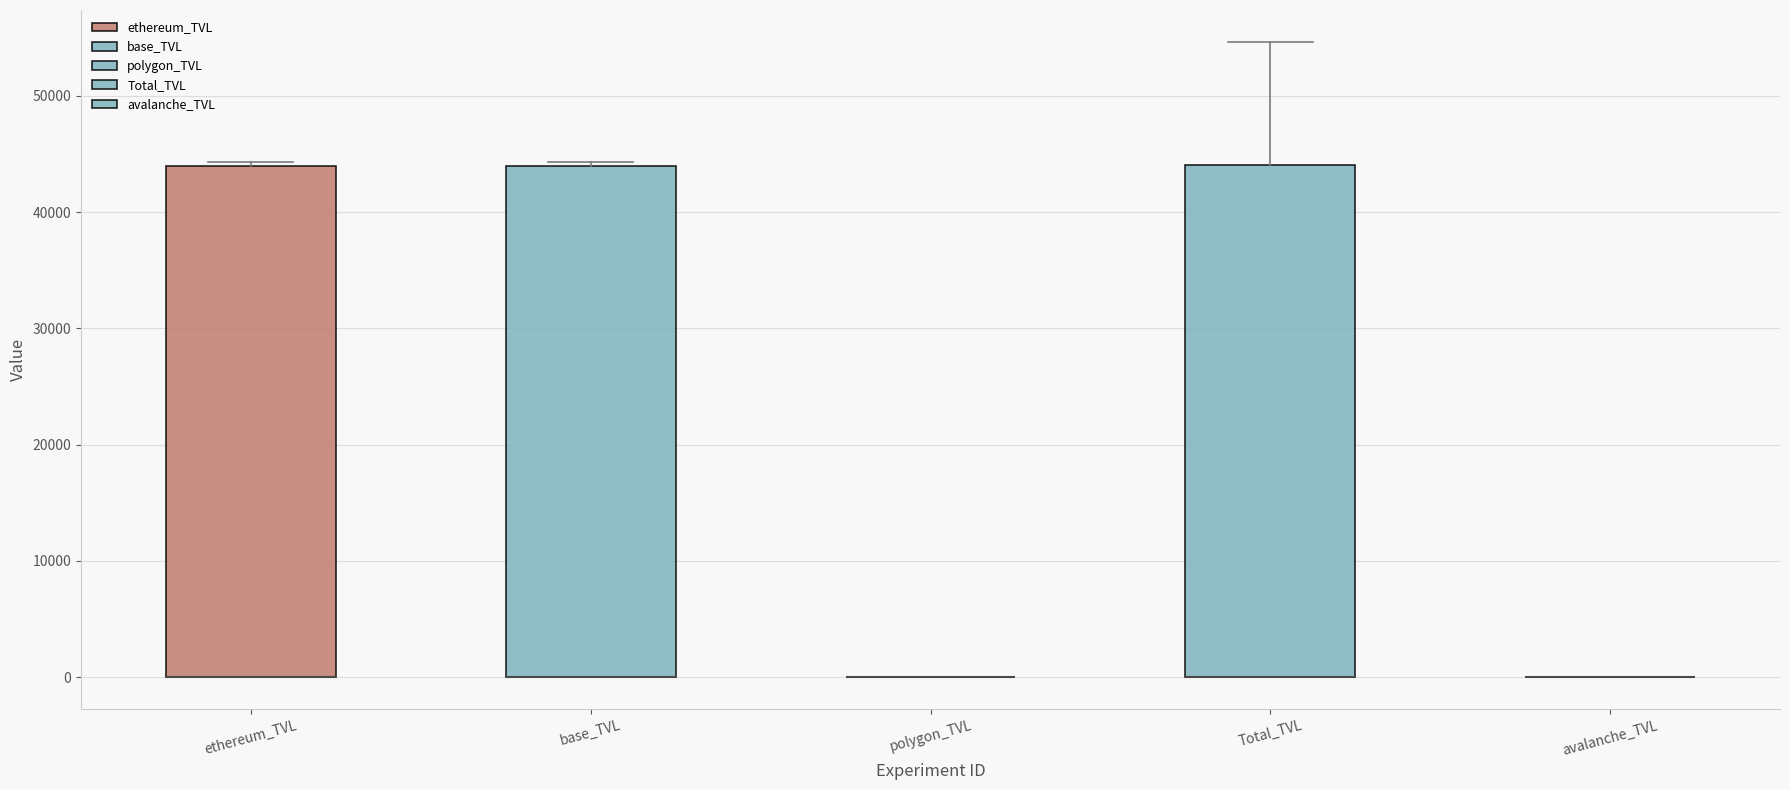

Reading left to right, read every box against the y-axis: the position of its median line, the range the box covers, and the ends of its whiskers. The values are not printed on the chart, so give them approximately, as read against the axis.

ethereum_TVL: median 0 (drawn on the box's lower edge), box 0 to 44000, whiskers 0 to 44000
base_TVL: median 0 (drawn on the box's lower edge), box 0 to 44000, whiskers 0 to 44000
polygon_TVL: box collapsed to a line at 0, whiskers 0 to 0
Total_TVL: median 0 (drawn on the box's lower edge), box 0 to 44000, whiskers 0 to 55000
avalanche_TVL: box collapsed to a line at 0, whiskers 0 to 0